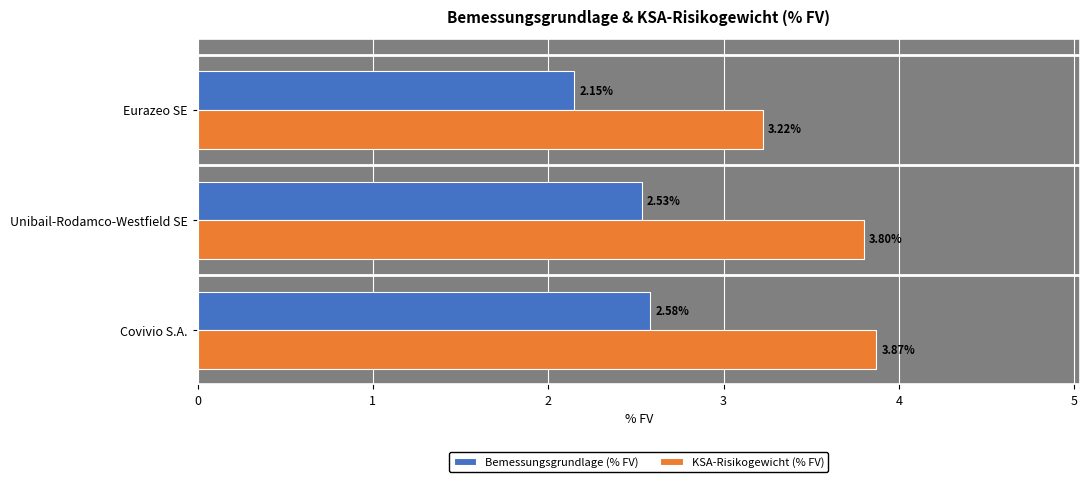

Which series has the largest total across all categories?

KSA-Risikogewicht (% FV)